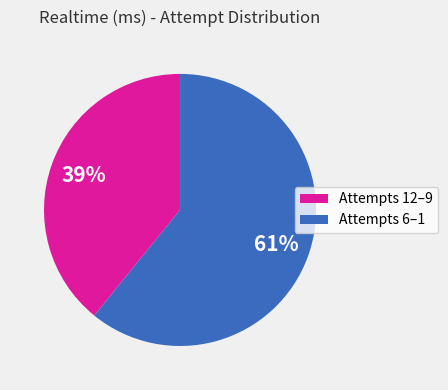

To the nearest percent, what is the difference between the largest and smallest slice percentages?

22%